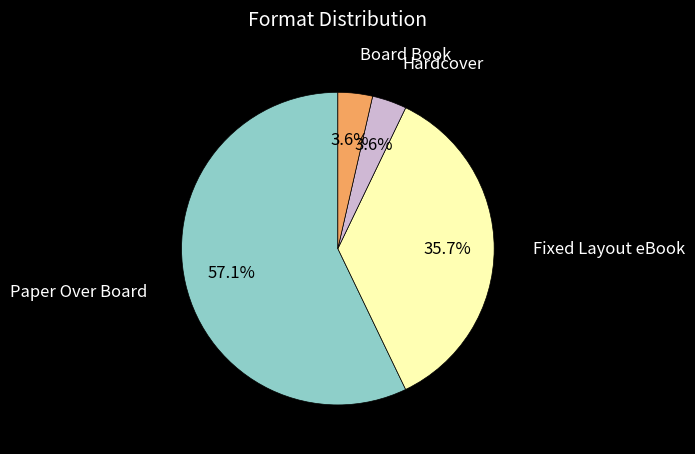

Between Paper Over Board and Hardcover, which is larger?

Paper Over Board